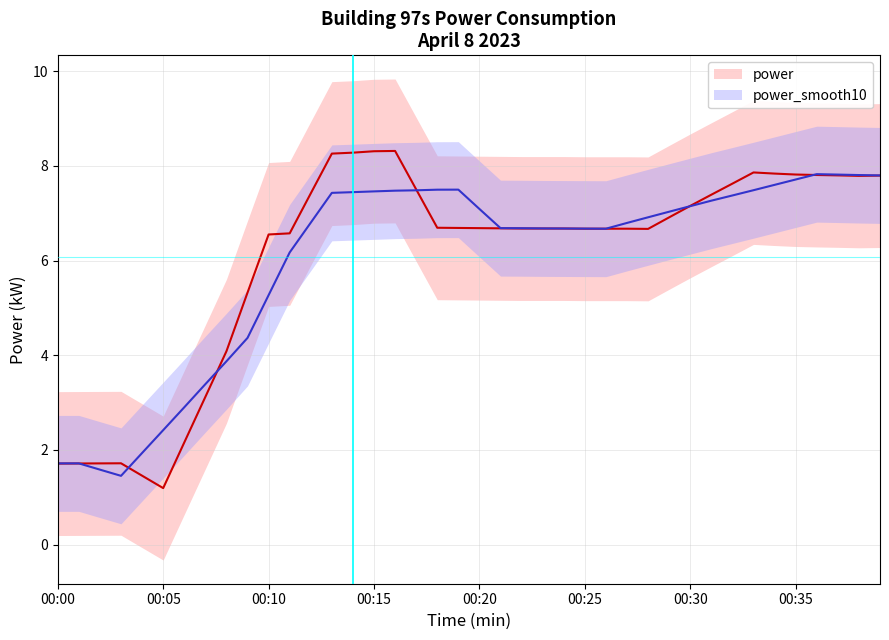

What is the smallest value displayed?

1.2